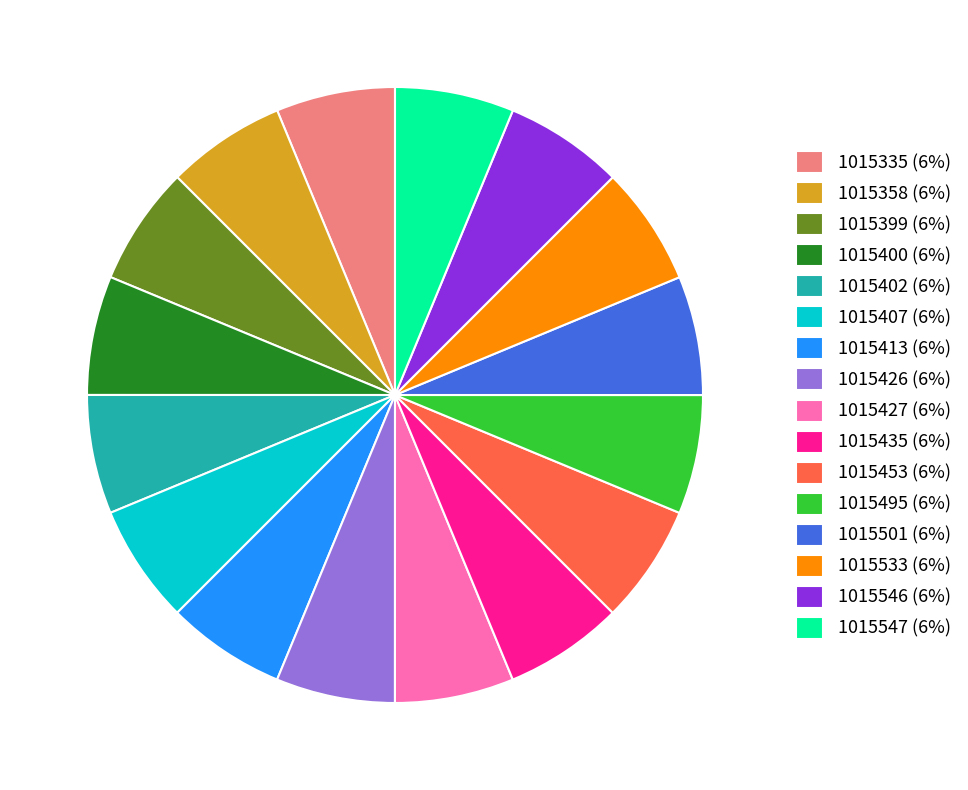

Is it true that 1015495 is 6% of the pie?

True